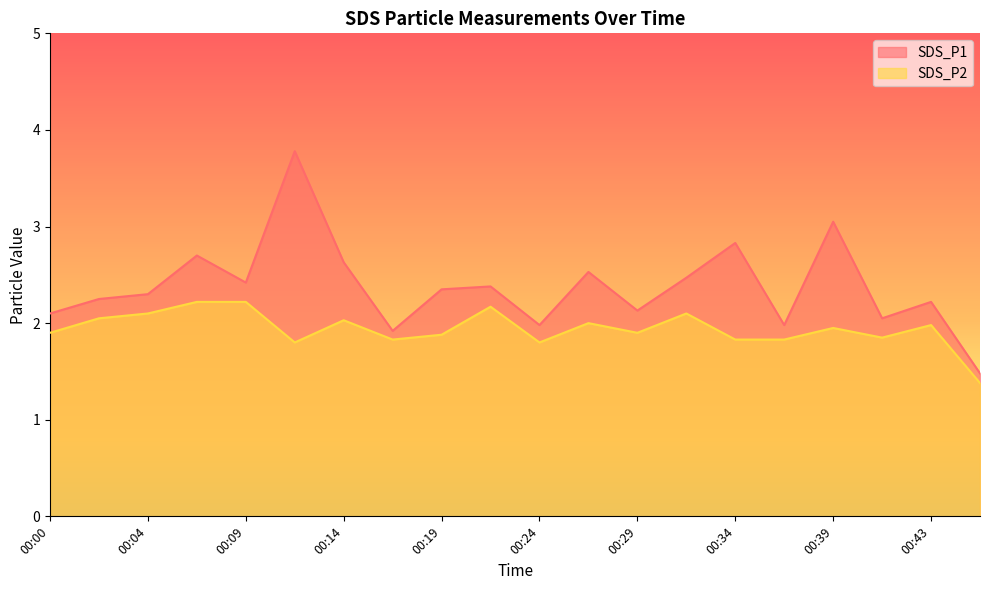

Where is the first local minimum for SDS_P2?

00:12